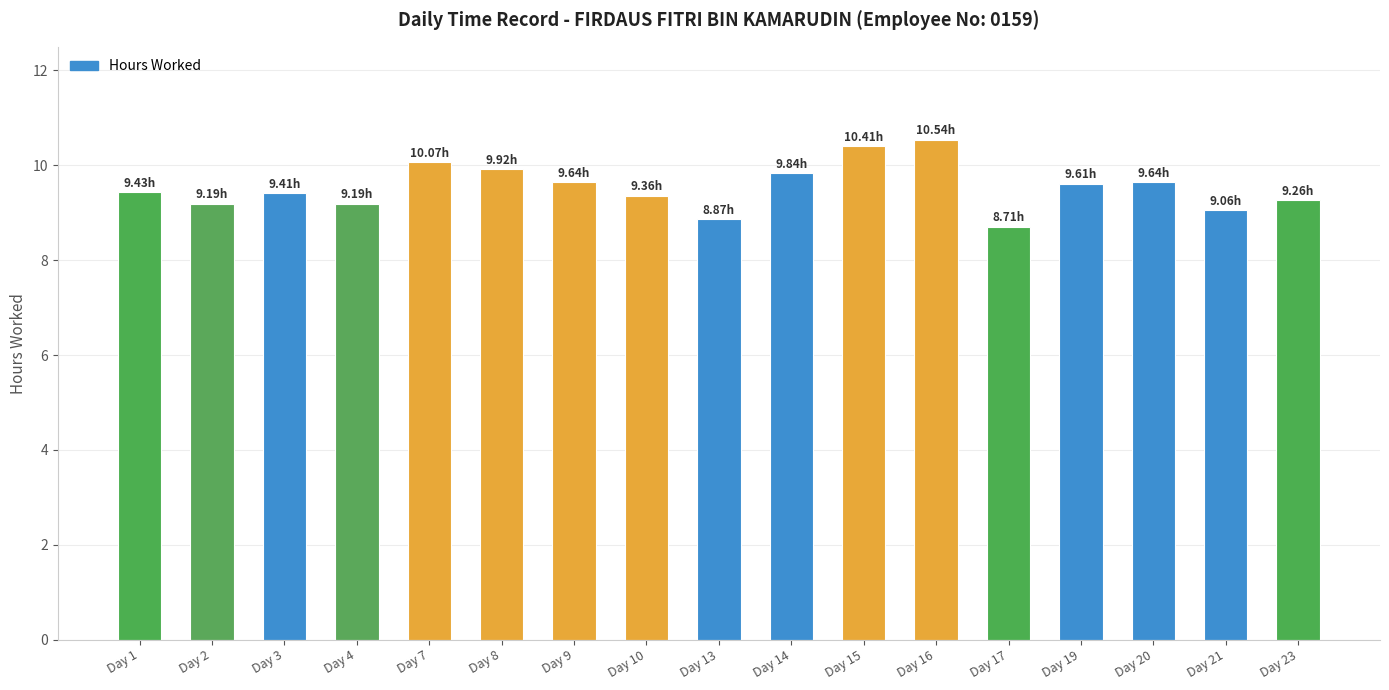

What is the ratio of the value at Day 23 to the value at Day 20?

1.0